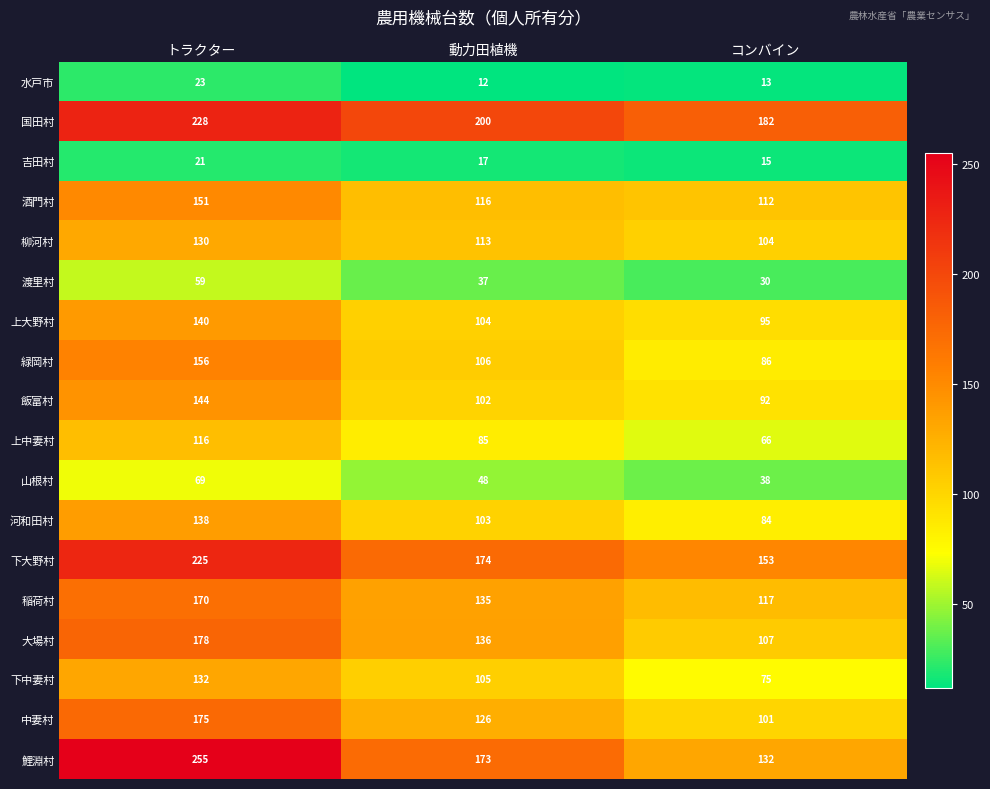

Which series has the largest range (max minus min)?

鯉淵村